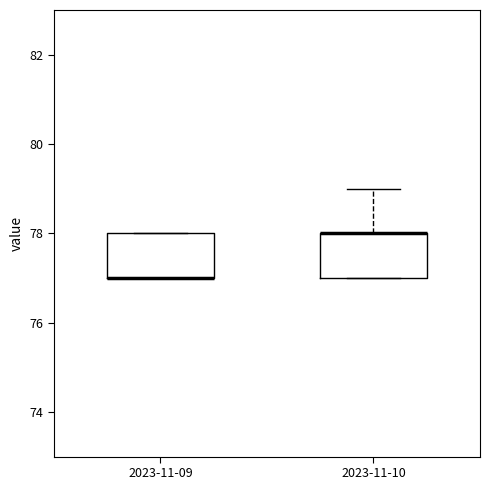

Reading left to right, transcribe this box plot: for each box, give where its median line is, the range the box spans, and where its two whiskers end, as read against the y-axis. The values are not printed on the chart, so give them approximately, as read against the axis.

2023-11-09: median 77 (drawn on the box's lower edge), box 77 to 78, whiskers 77 to 78
2023-11-10: median 78 (drawn on the box's upper edge), box 77 to 78, whiskers 77 to 79